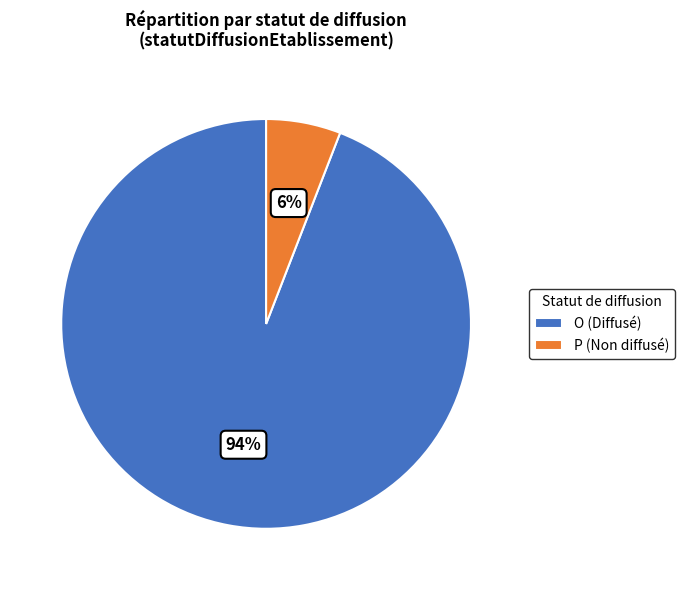

How many segments does this pie chart have?

2